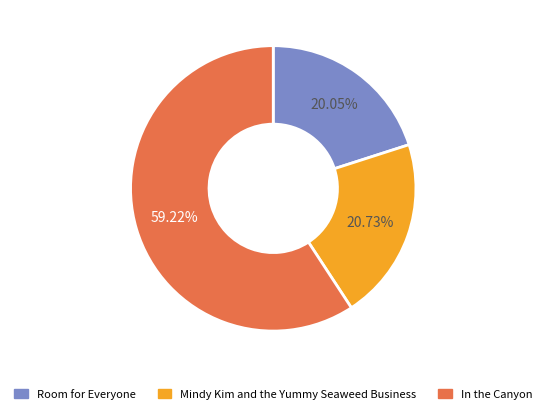

Does Mindy Kim and the Yummy Seaweed Business account for over 50% of the chart?

No